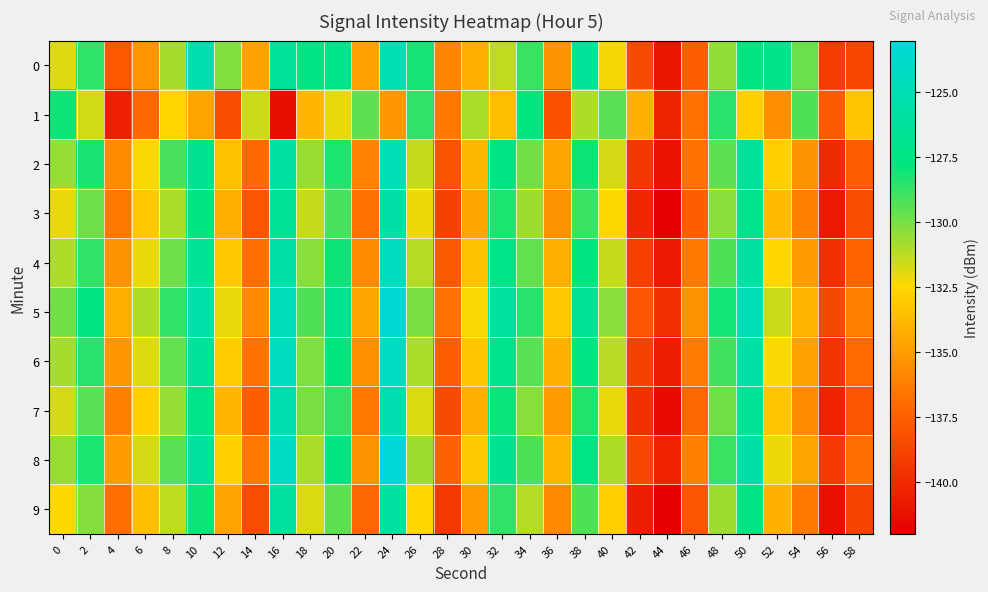

Count the number of data series in this chart.

10